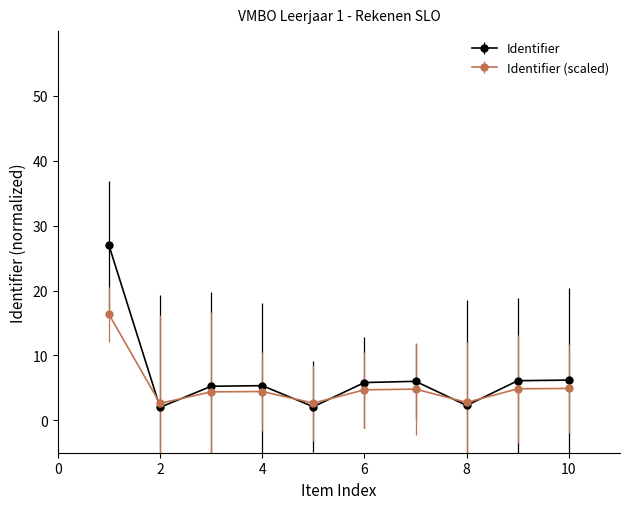

List the series in order of their peak value, lowest first.

Identifier (scaled), Identifier